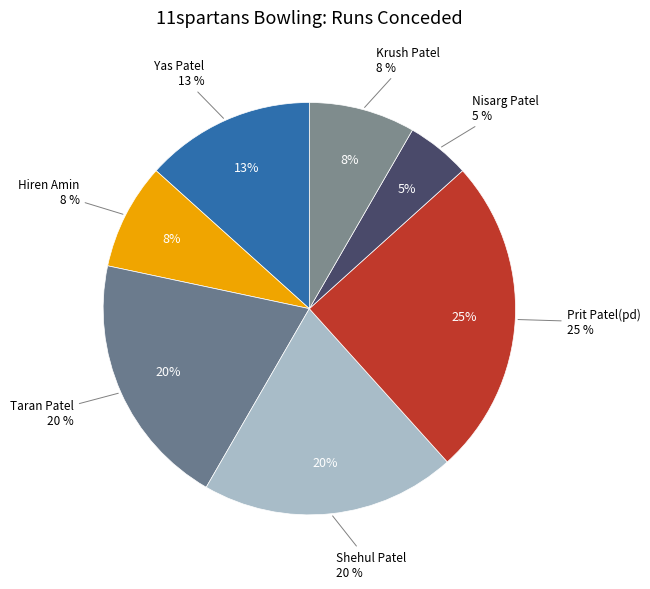

Which has a higher value, Taran Patel or Krush Patel?

Taran Patel